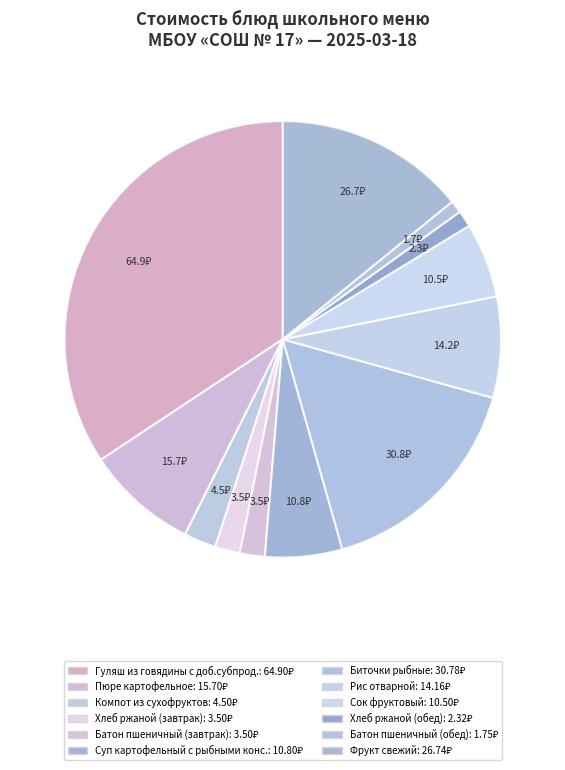

How many slices are in this pie chart?

12